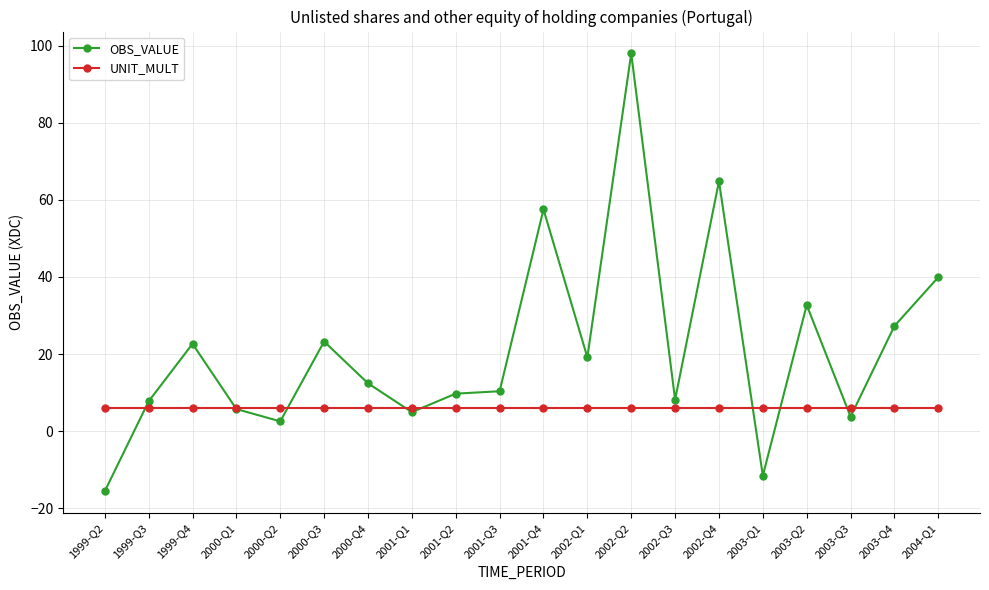

Which category has the highest value in the OBS_VALUE series?

2002-Q2